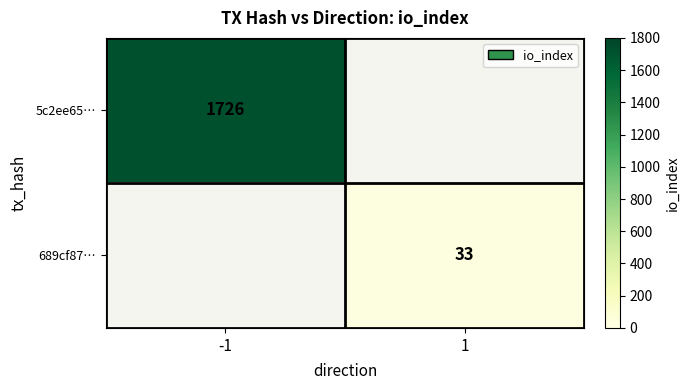

Is it true that 689cf87… equals 33 at 1?

True